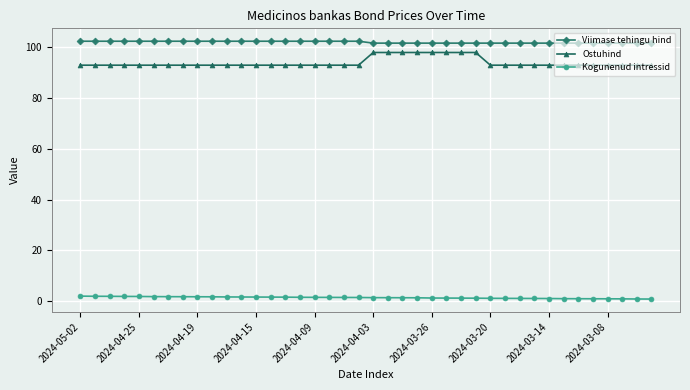

Count the number of data series in this chart.

3